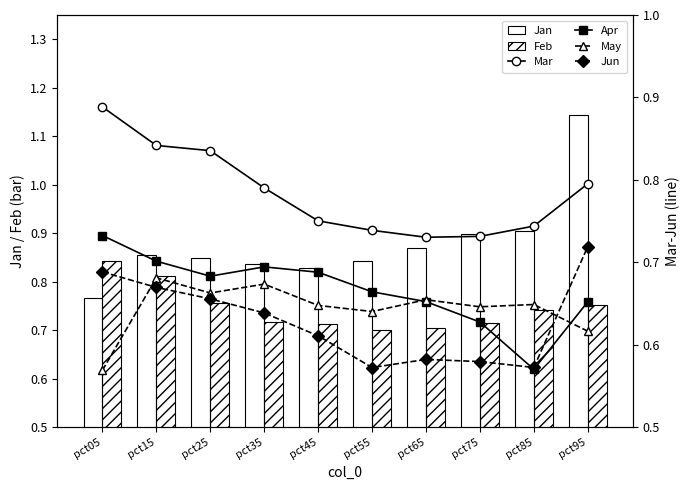

What is the sum of the Mar values at pct45 and pct85?

1.5